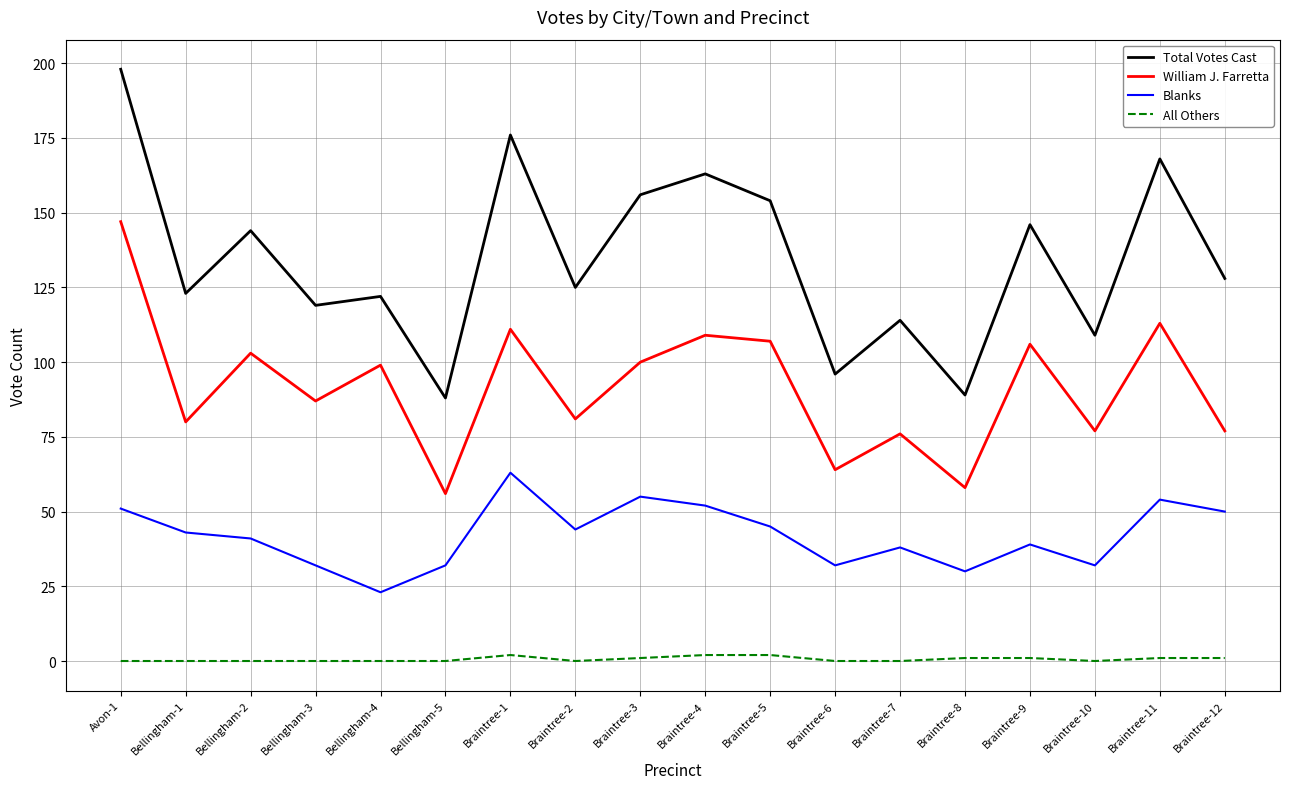

True or false: William J. Farretta and Total Votes Cast intersect in this chart.

False